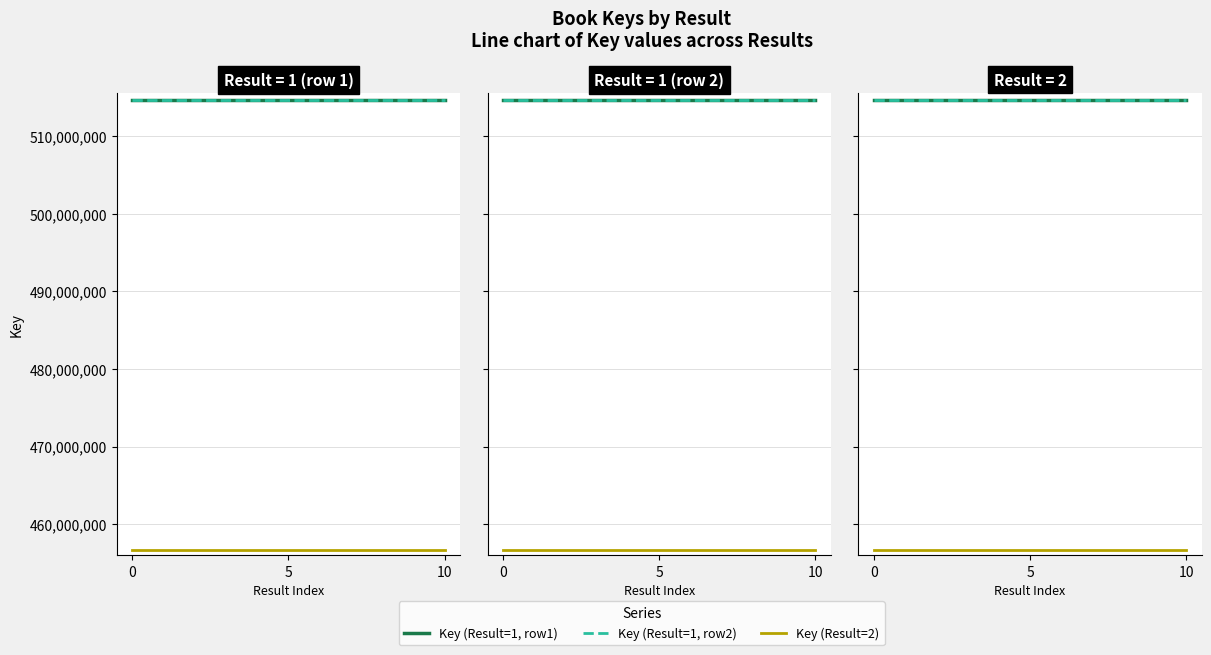

Is the value of Key (Result=2) at 10 greater than the value of Key (Result=1, row1) at 5?

No